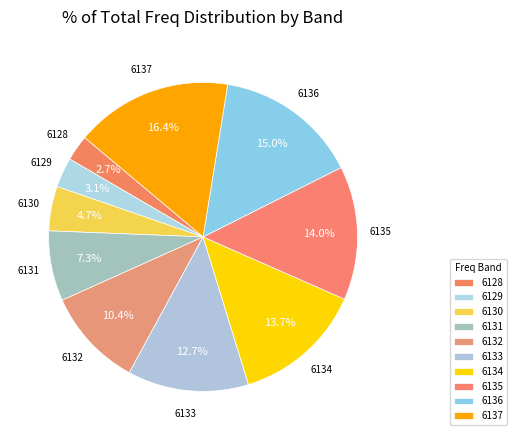

Is 6130 the majority of the pie?

No